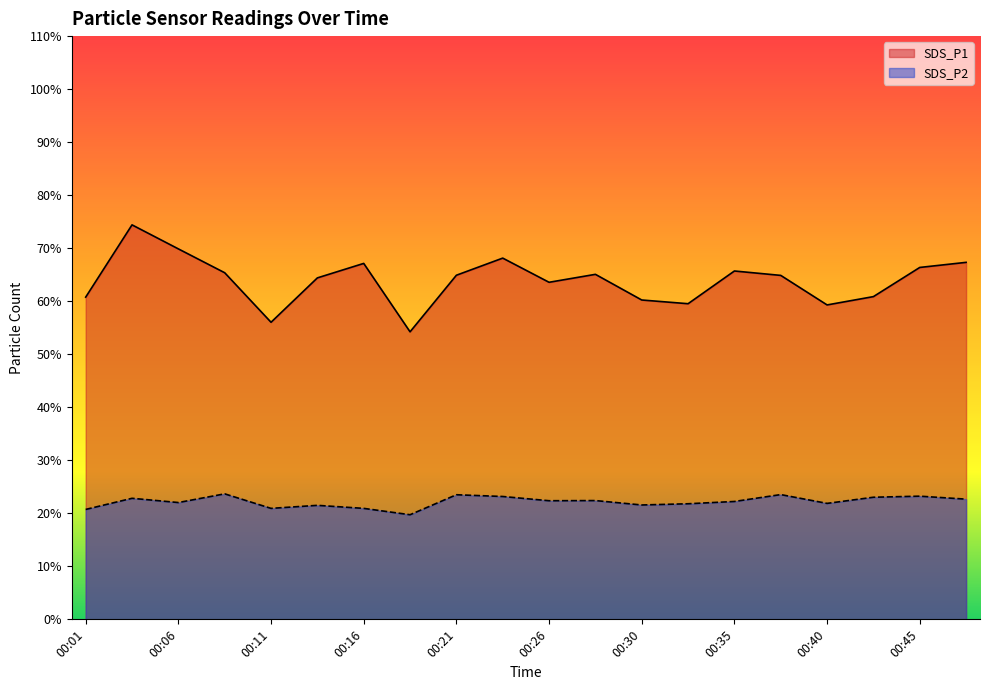

Rank the series at 00:21 from lowest to highest value.

SDS_P2, SDS_P1